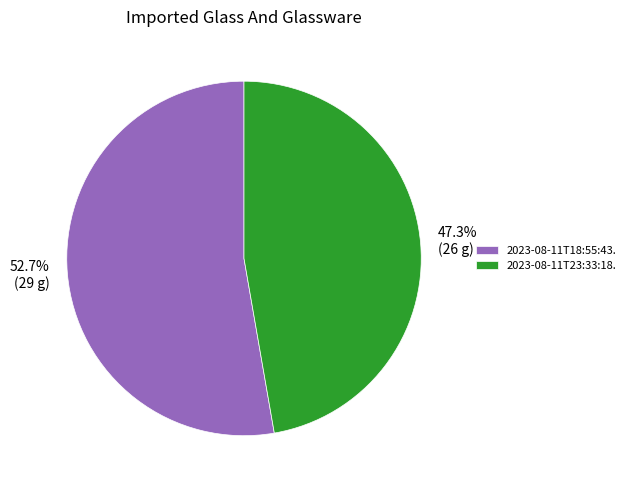

How many segments does this pie chart have?

2